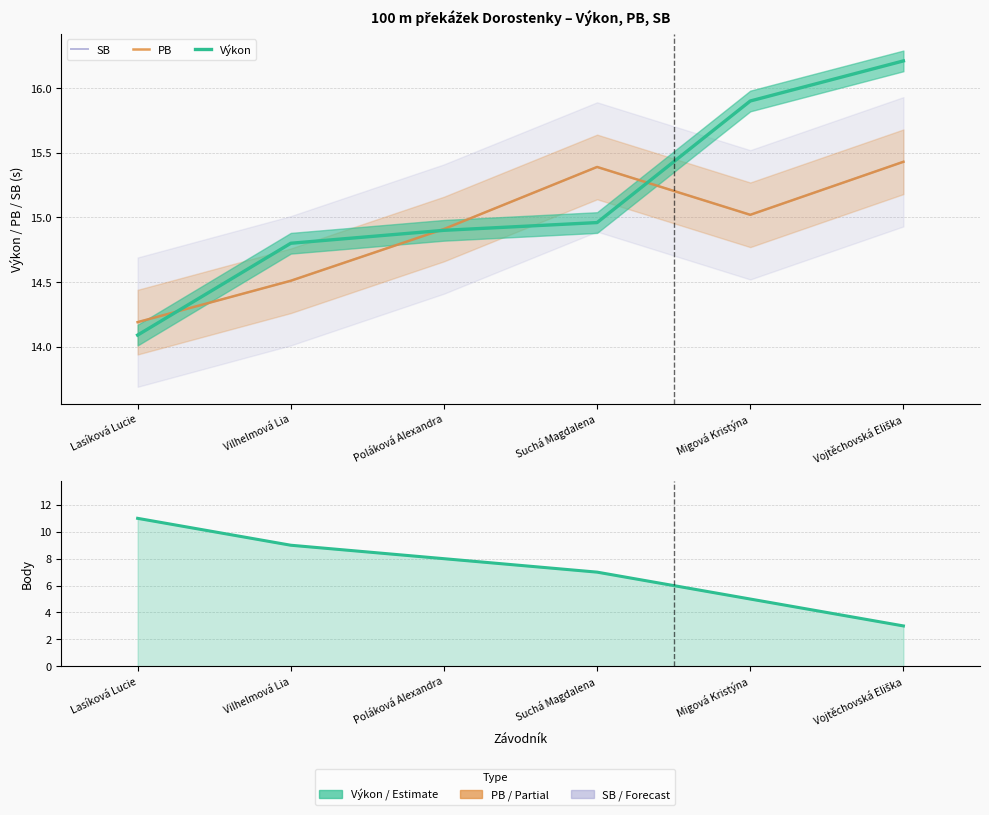

What is the difference between the second highest and second lowest values in the Výkon series?

1.1